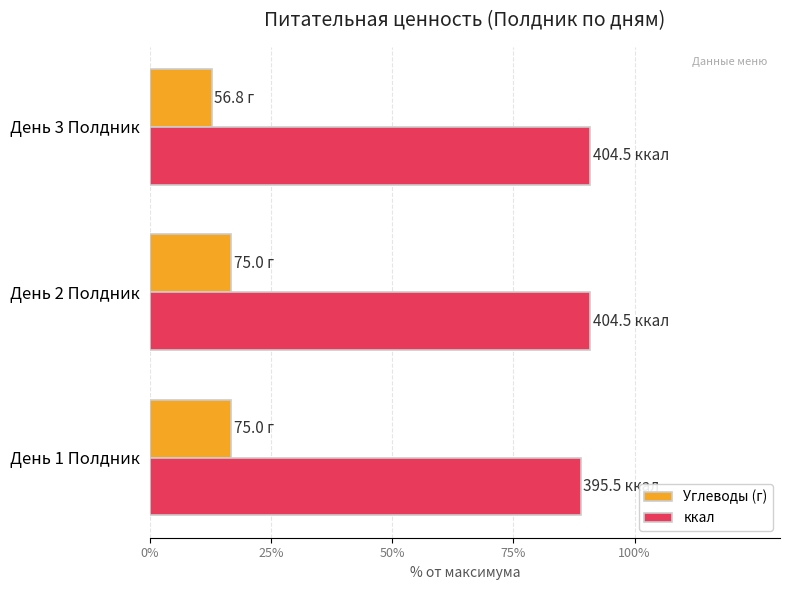

At which label is Углеводы (г) closest to 14?

День 3 Полдник